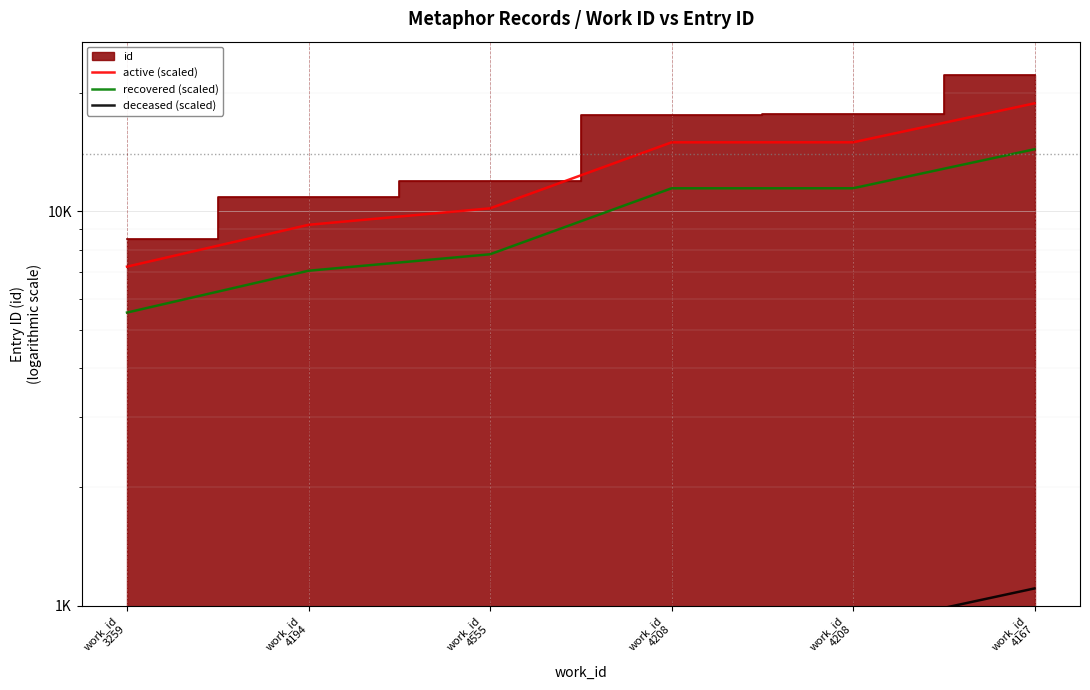

The deceased (scaled) series shows 880.2 at work_id
4208. True or false?

True